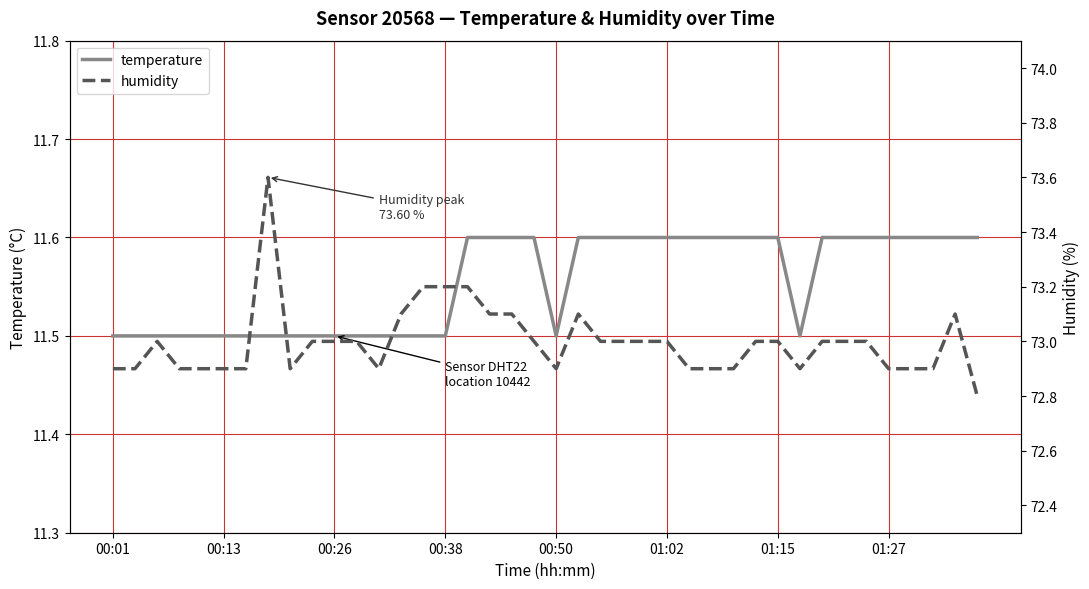

Between 26 and 31, which is larger?

26